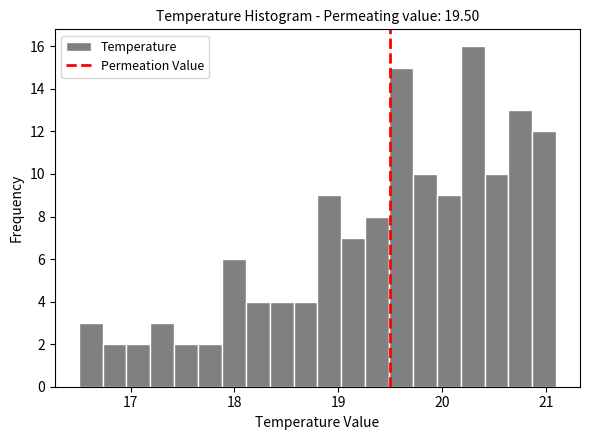

Read against the x-axis, roughly where is the centre of the tallest bar?

20.3